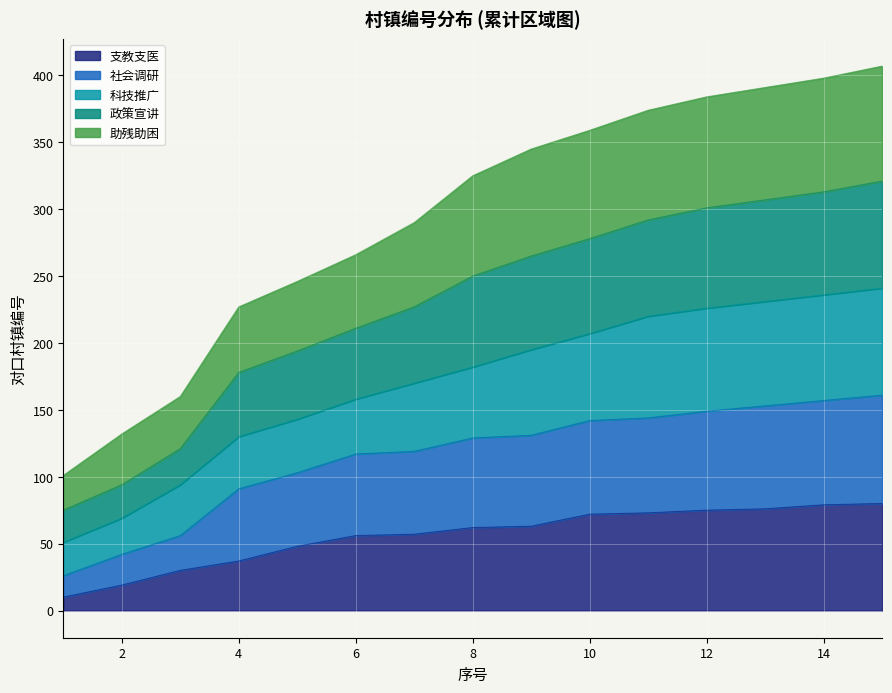

The value of 支教支医 at 2 is 19. True or false?

True